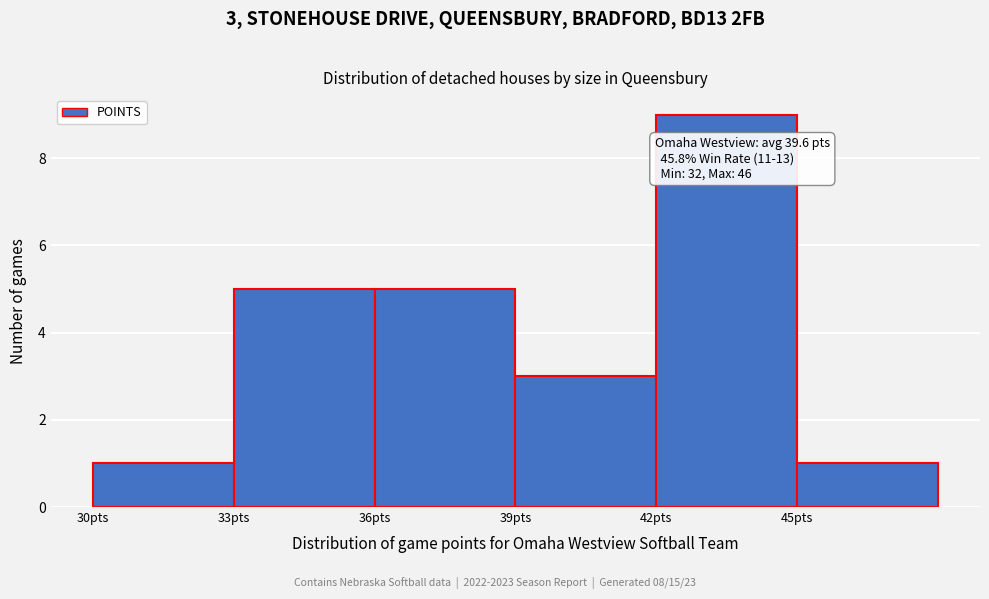

Over which range of the x-axis is the bar tallest?

42 to 45